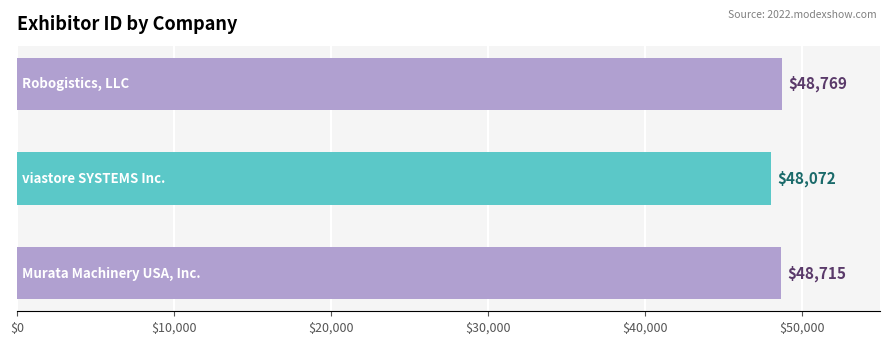

What is the difference between the maximum and minimum values?

697